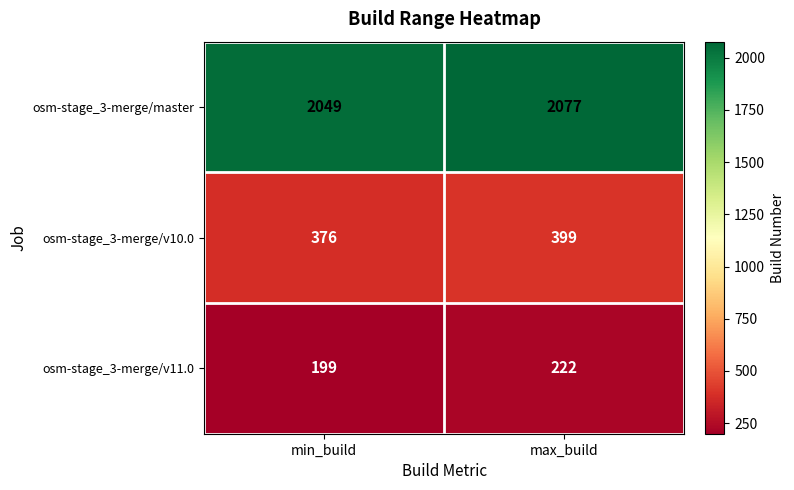

How many data points in osm-stage_3-merge/master are less than 2077?

1